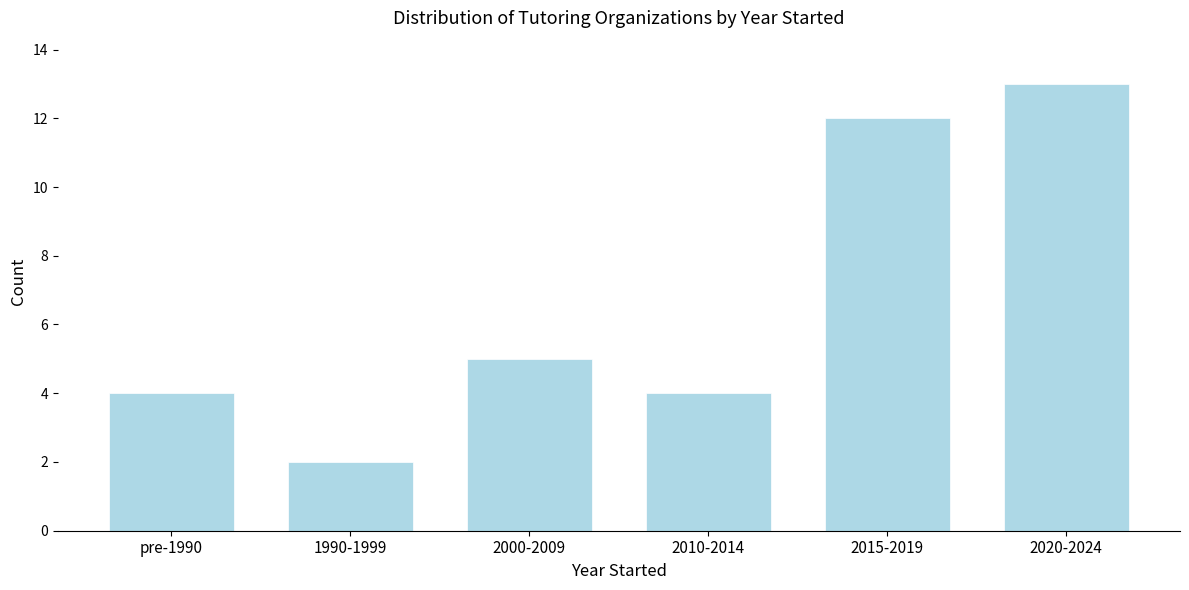

Reading left to right, list all the values displayed in this chart.

4	2	5	4	12	13